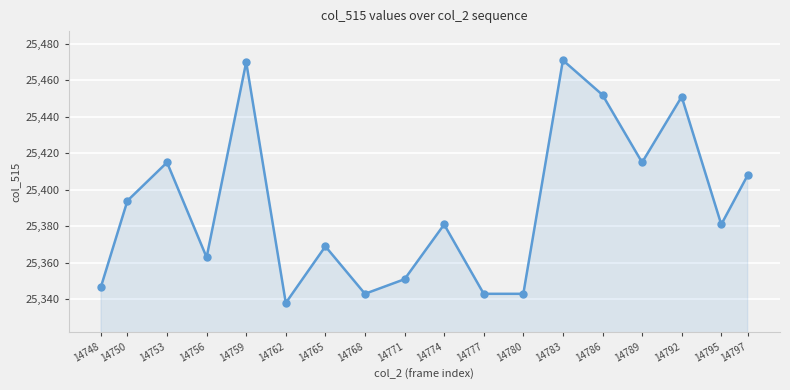

What is the difference between the maximum and minimum values?

133